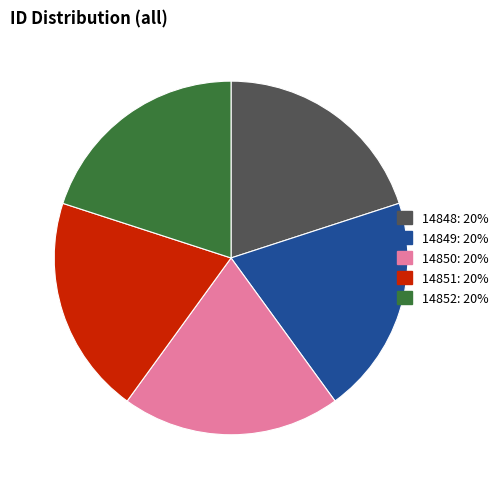

What is the ratio of the value at 14848 to the value at 14850?

1.0